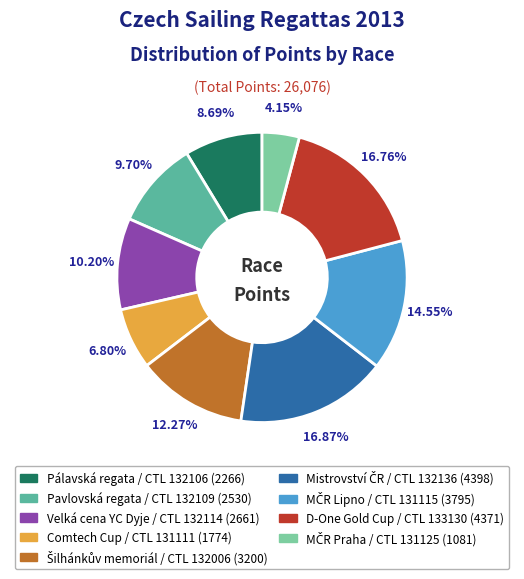

Is there any slice that represents more than half of the pie?

No